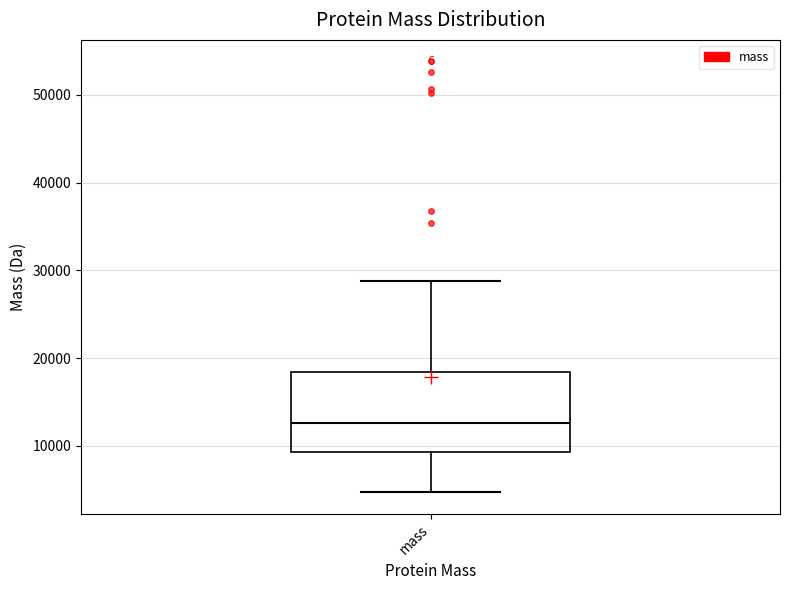

Where does the upper whisker of the box for mass end on the y-axis? The values are not printed on the chart, so give them approximately, as read against the axis.

29000